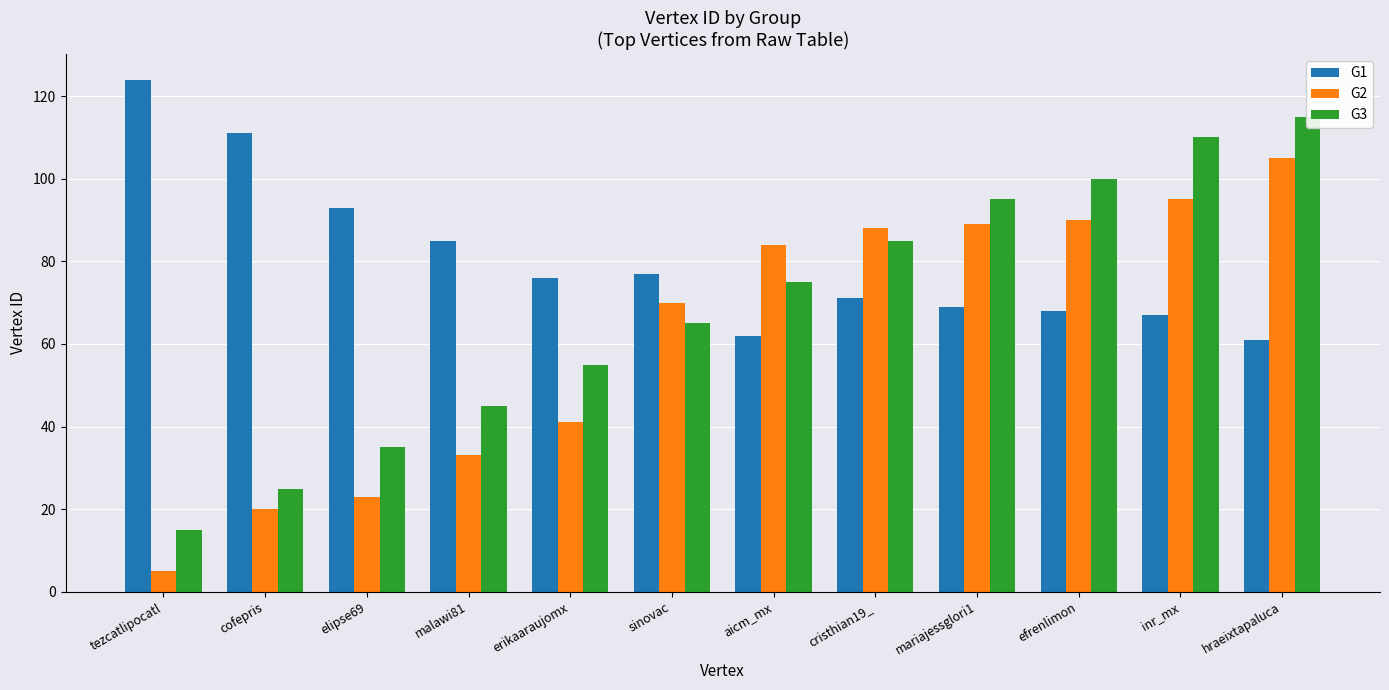

What is the total value across all series at mariajessglori1?

253